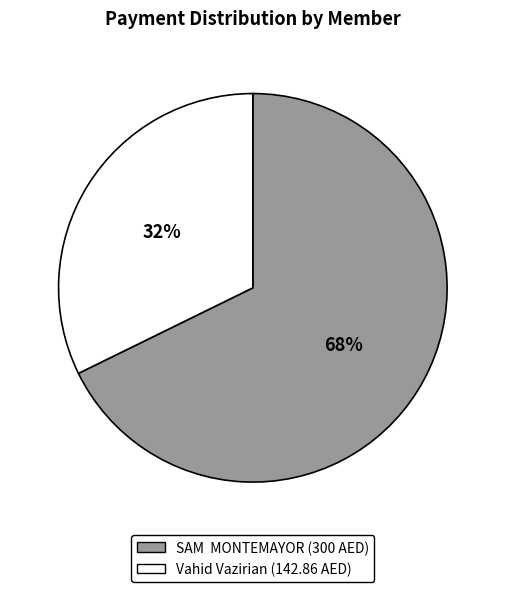

Count the number of slices in the pie.

2